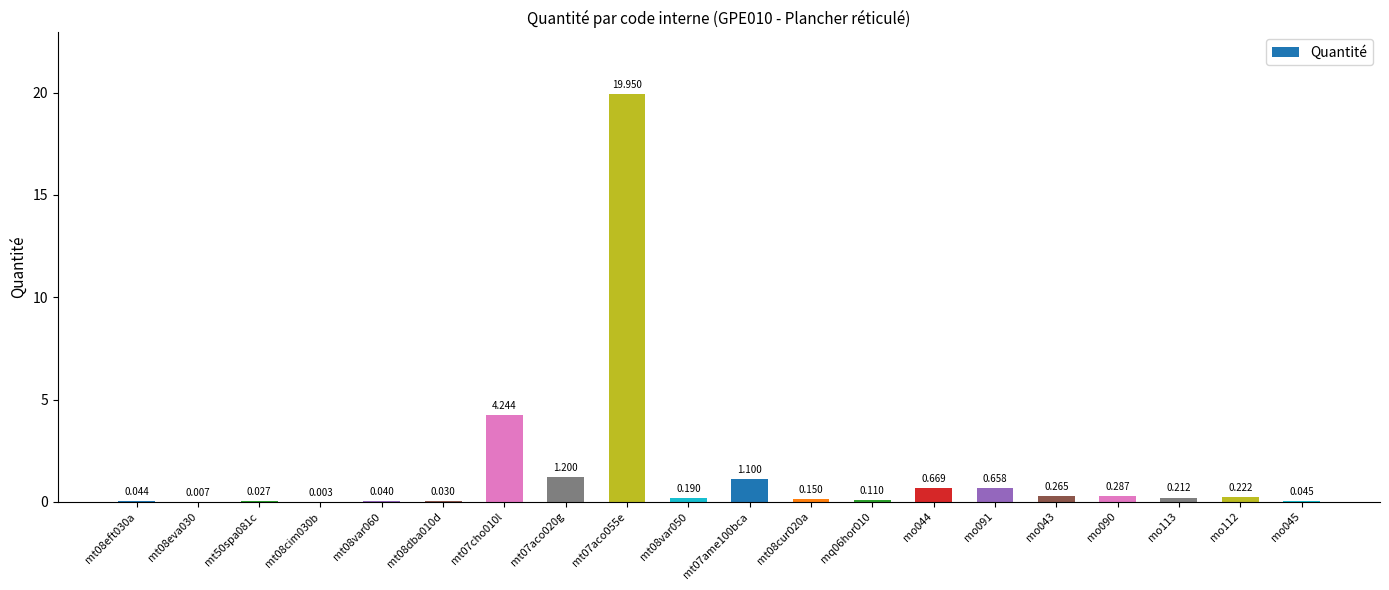

True or false: the data shows 0.0 at mt08dba010d.

True